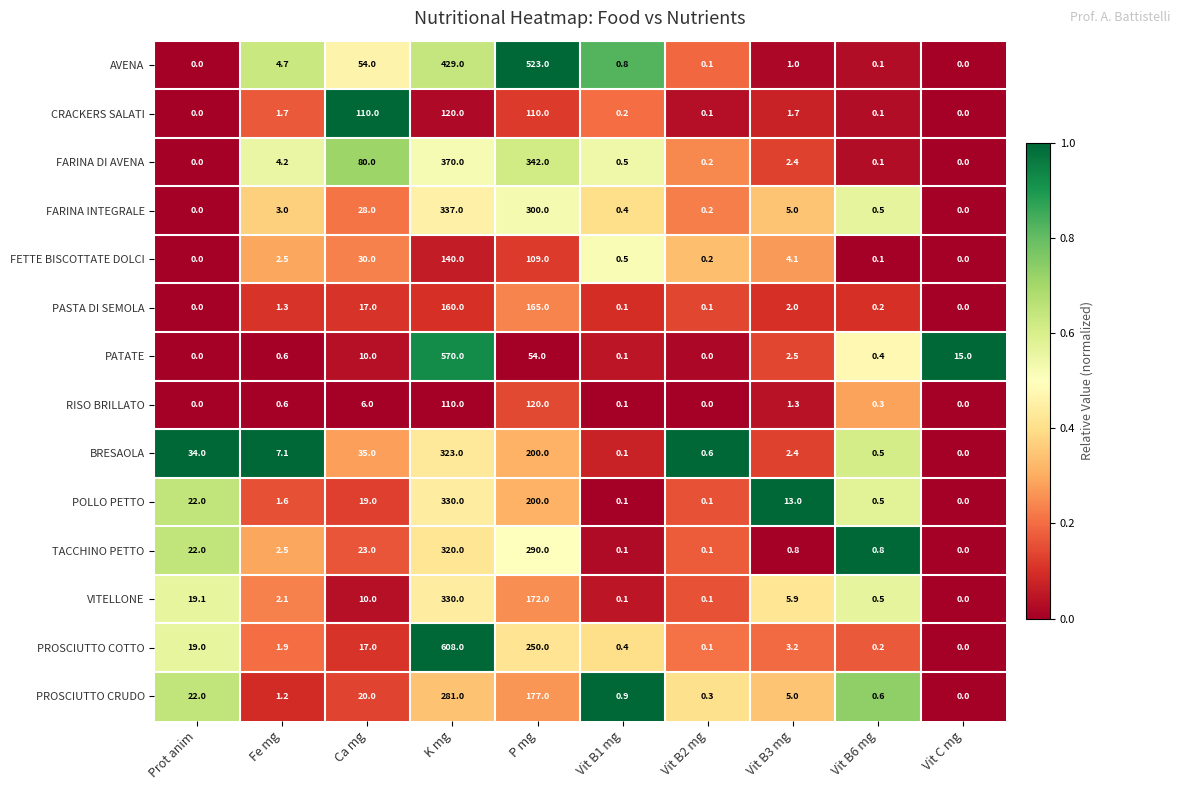

What is the difference between the second highest and minimum values in the PASTA DI SEMOLA series?

160.0